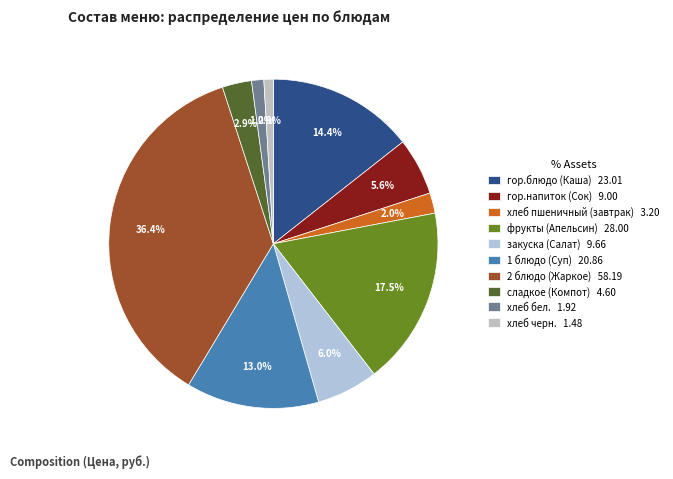

How much of the chart is everything except хлеб пшеничный (завтрак)?

98.0%